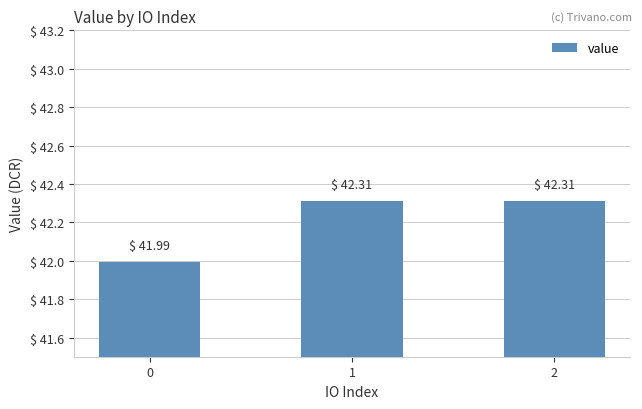

How many values exceed 42?

2